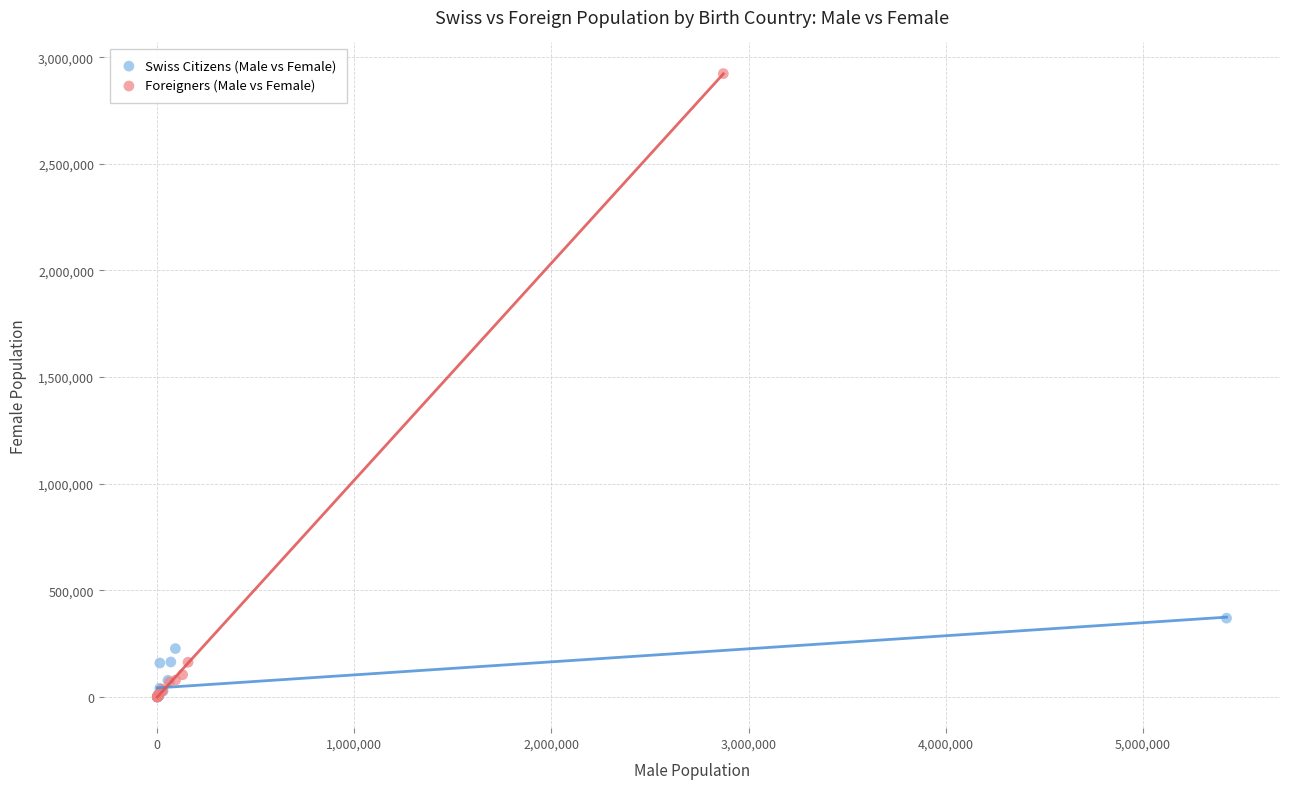

Which series contains the highest Y value?

Foreigners (Male vs Female)